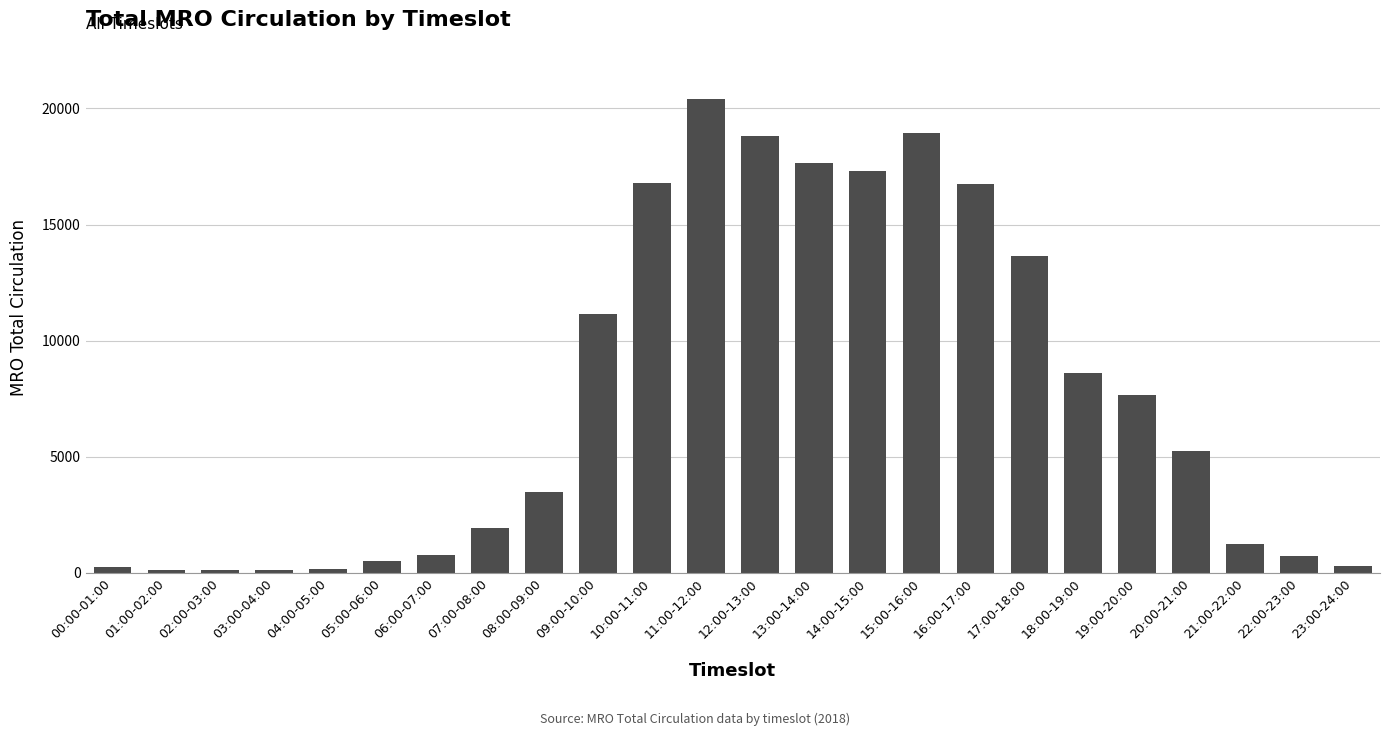

What is the sum of the values at 01:00-02:00 and 22:00-23:00?

842